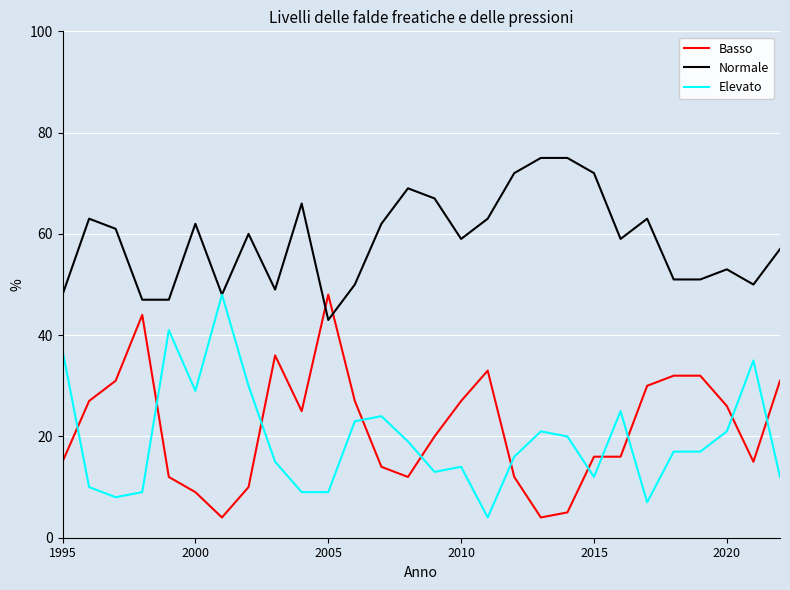

After their last crossing, which series has the higher values: Basso or Elevato?

Basso